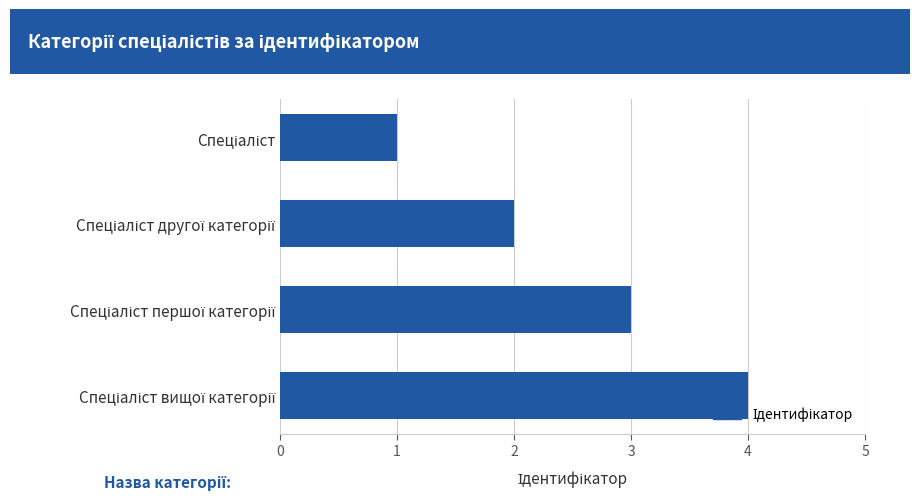

What is the sum of all values?

10